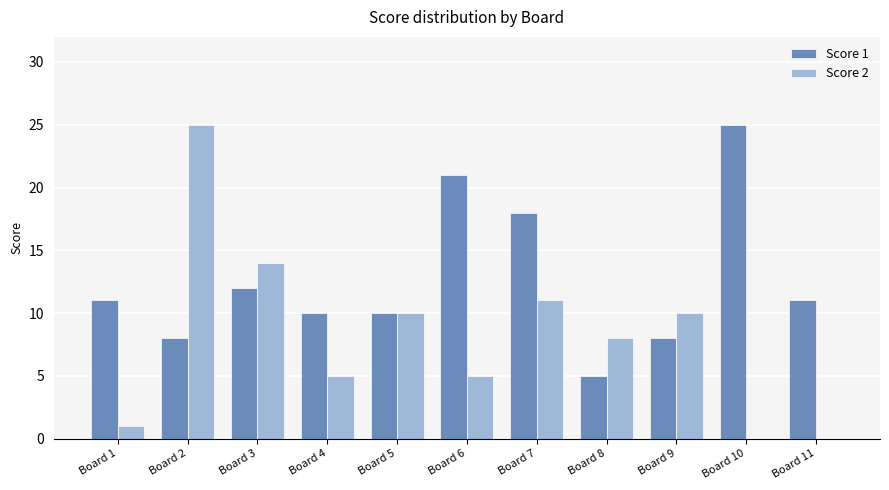

True or false: Score 2 has a value of 8 at Board 8.

True